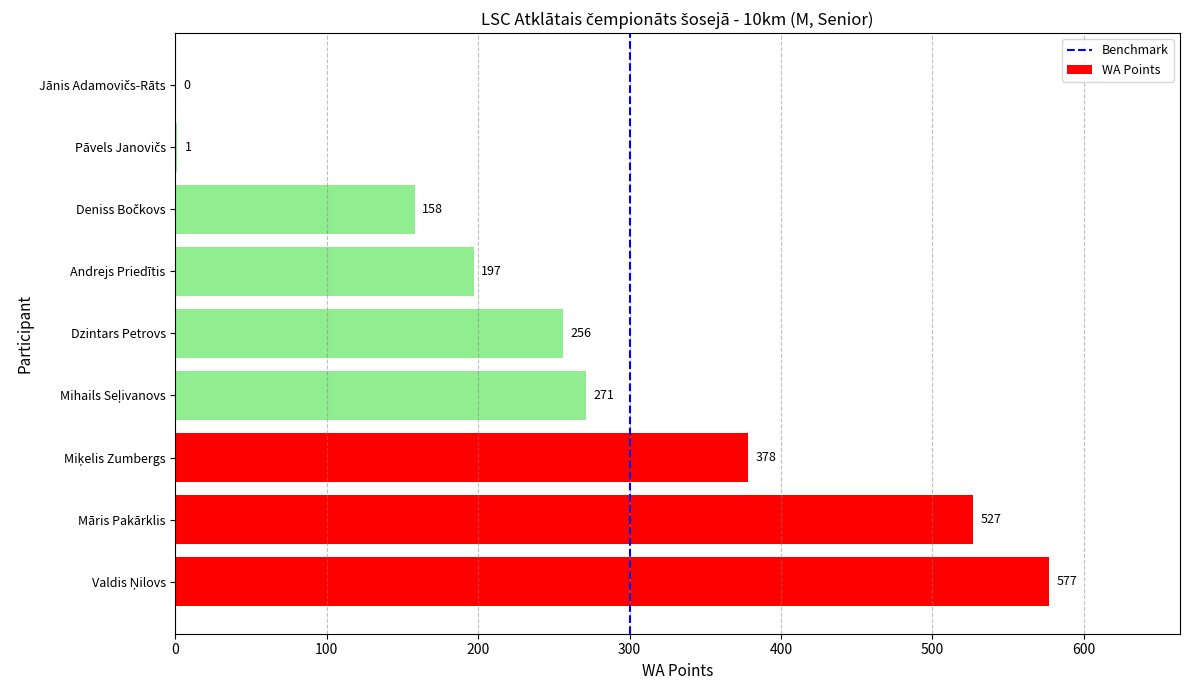

What is the greatest value displayed?

577